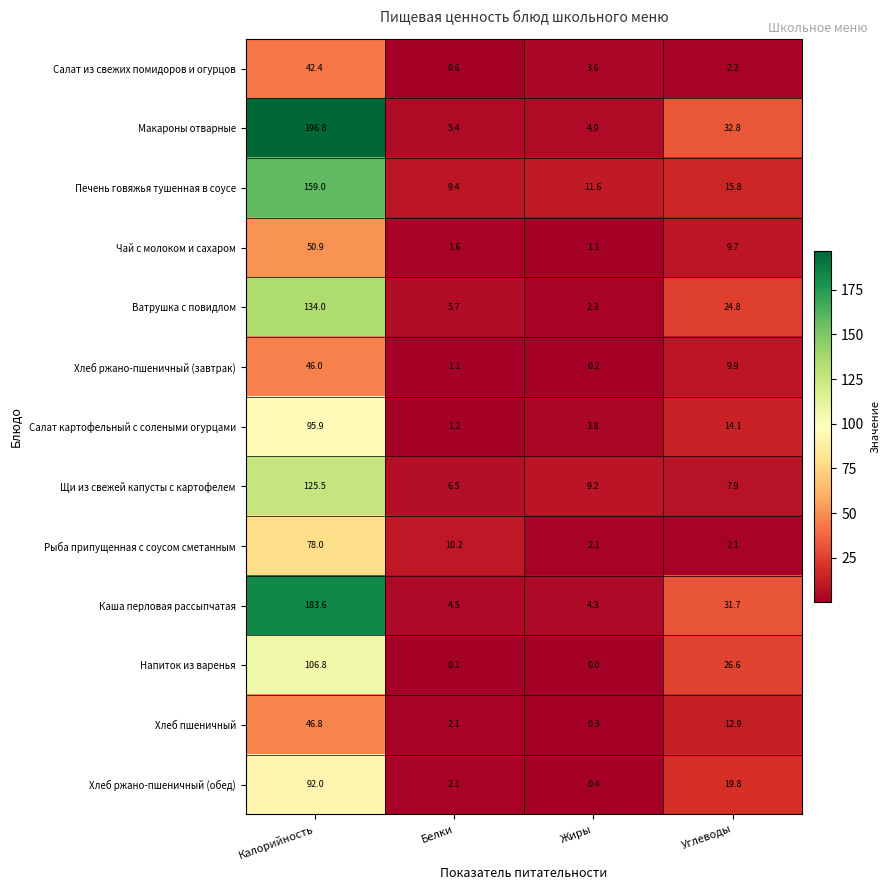

What is the greatest value displayed?

196.8